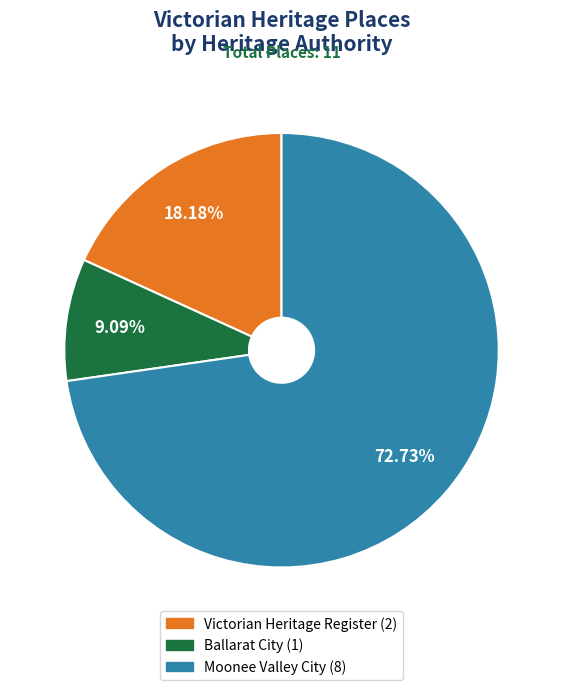

To the nearest percent, what is the average slice percentage?

33%